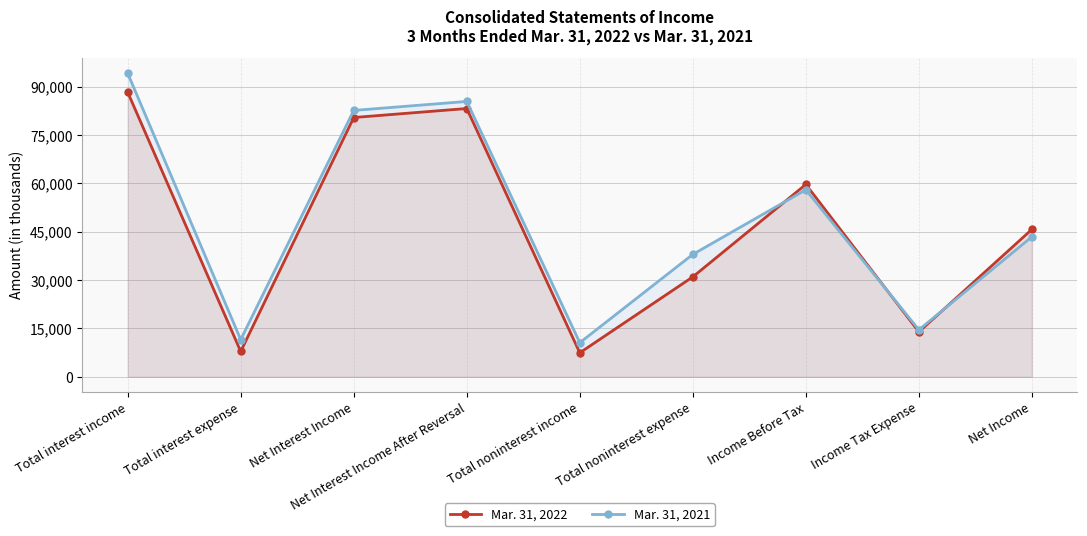

What are all the series names shown in the legend?

Mar. 31, 2022, Mar. 31, 2021